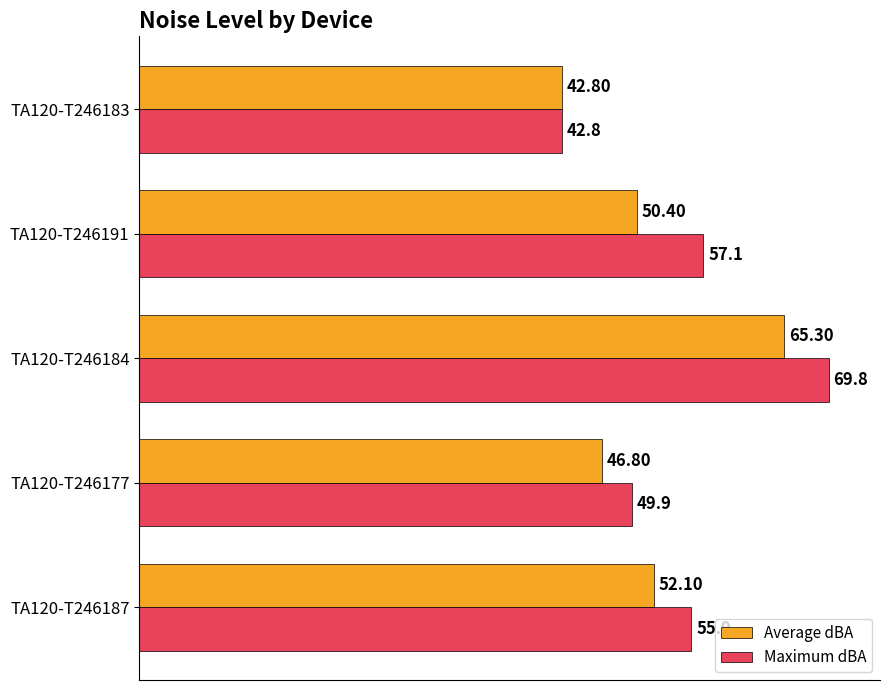

Which series has the largest total across all categories?

Maximum dBA